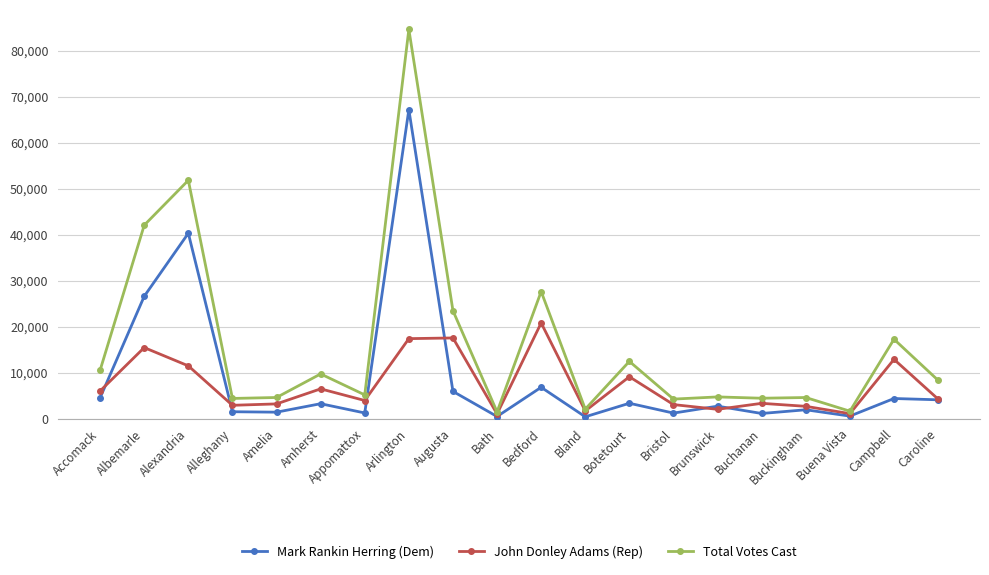

Where is the first local maximum for Total Votes Cast?

Alexandria